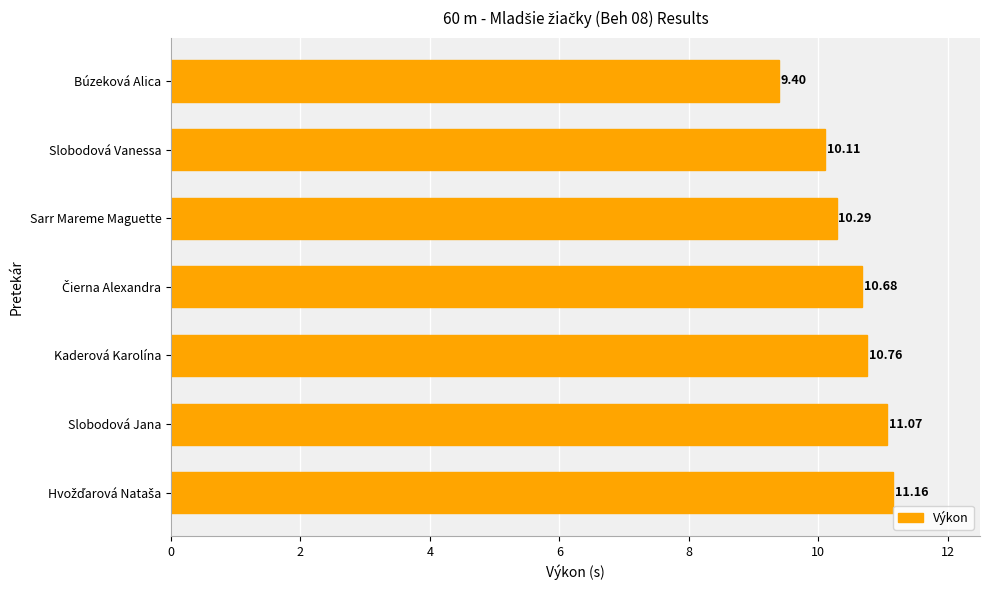

What is the ratio of the value at Slobodová Vanessa to the value at Sarr Mareme Maguette?

1.0